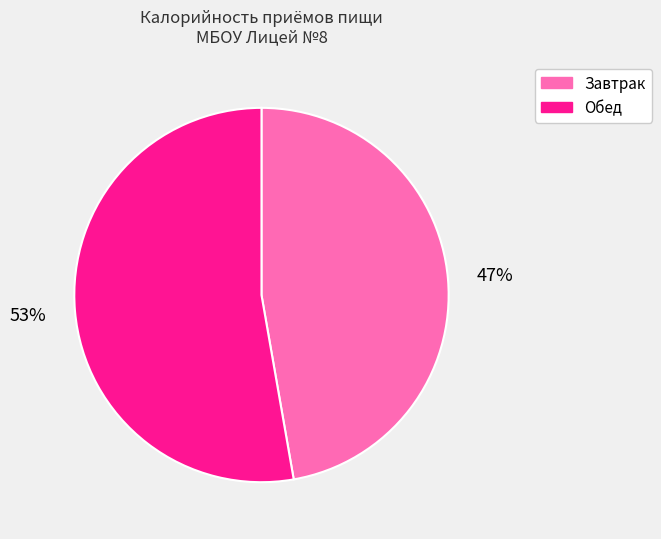

What is the smallest slice in the pie chart?

Завтрак